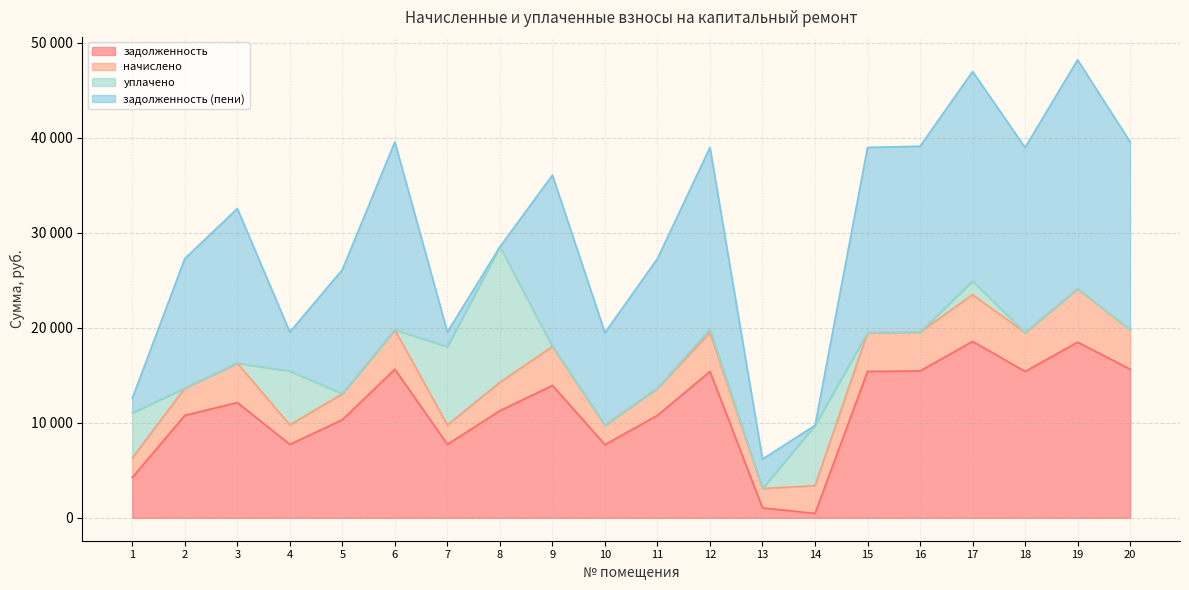

Reading left to right, extract all data points from this chart.

задолженность: 4244.0	10785.6	12132.2	7729.7	10323.4	15639.1	7729.7	11273.5	13927.3	7704.0	10785.6	15408.0	1044.8	460.6	15408.0	15459.4	18566.6	15408.0	18489.6	15639.1
начислено: 2048.0	2857.7	4143.6	2048.0	2735.2	4143.6	2048.0	2986.9	4109.6	2041.2	2857.7	4082.4	2048.0	2925.7	4082.4	4096.0	4919.3	4082.4	5613.5	4143.6
уплачено: 4755.6	0.0	0.0	5666.0	0.0	0.0	8241.7	14261.8	0.0	0.0	0.0	353.0	0.0	6343.7	0.0	0.0	1434.6	0.0	0.0	0.0
задолженность (пени): 1536.4	13643.3	16275.8	4111.7	13058.5	19782.7	1536.0	0.0	18037.0	9745.2	13643.3	19137.4	3092.9	0.0	19490.4	19555.3	22051.3	19490.4	24103.1	19782.7